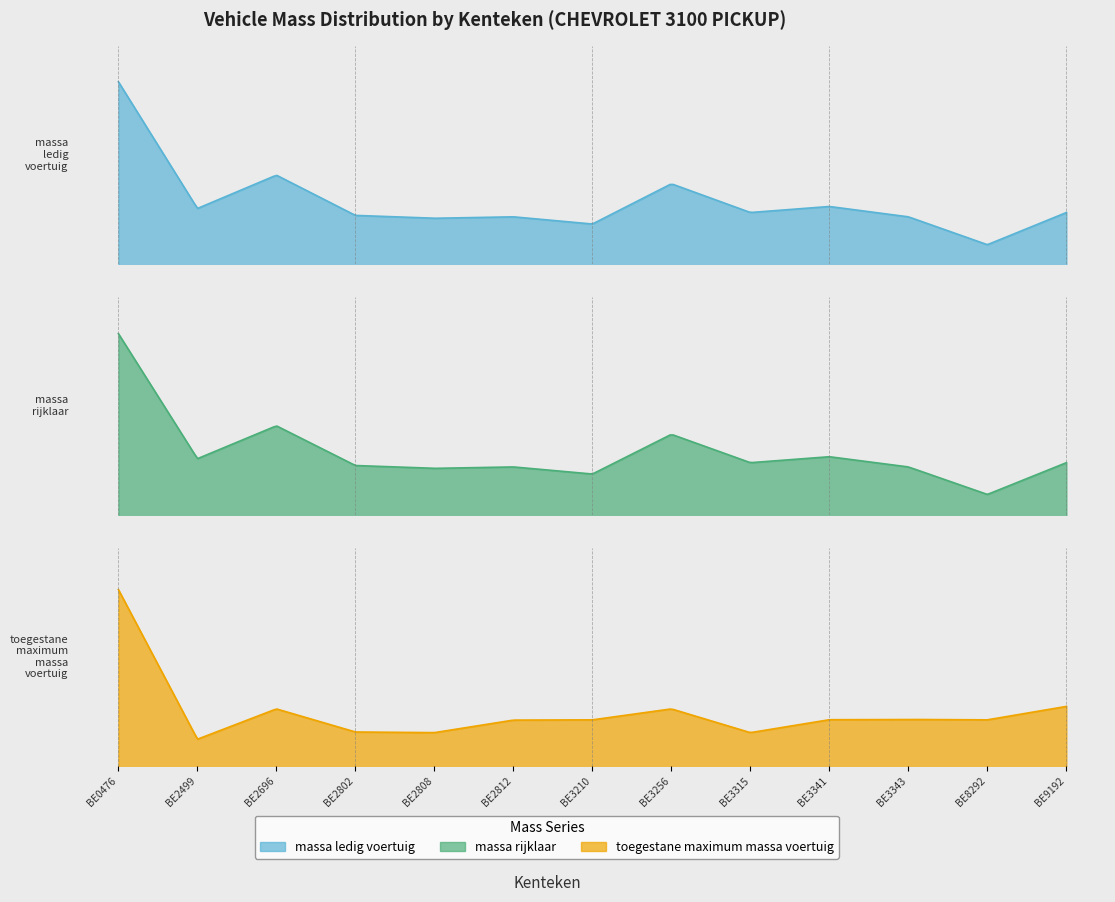

True or false: massa_ledig_voertuig and toegestane_maximum_massa_voertuig intersect in this chart.

False